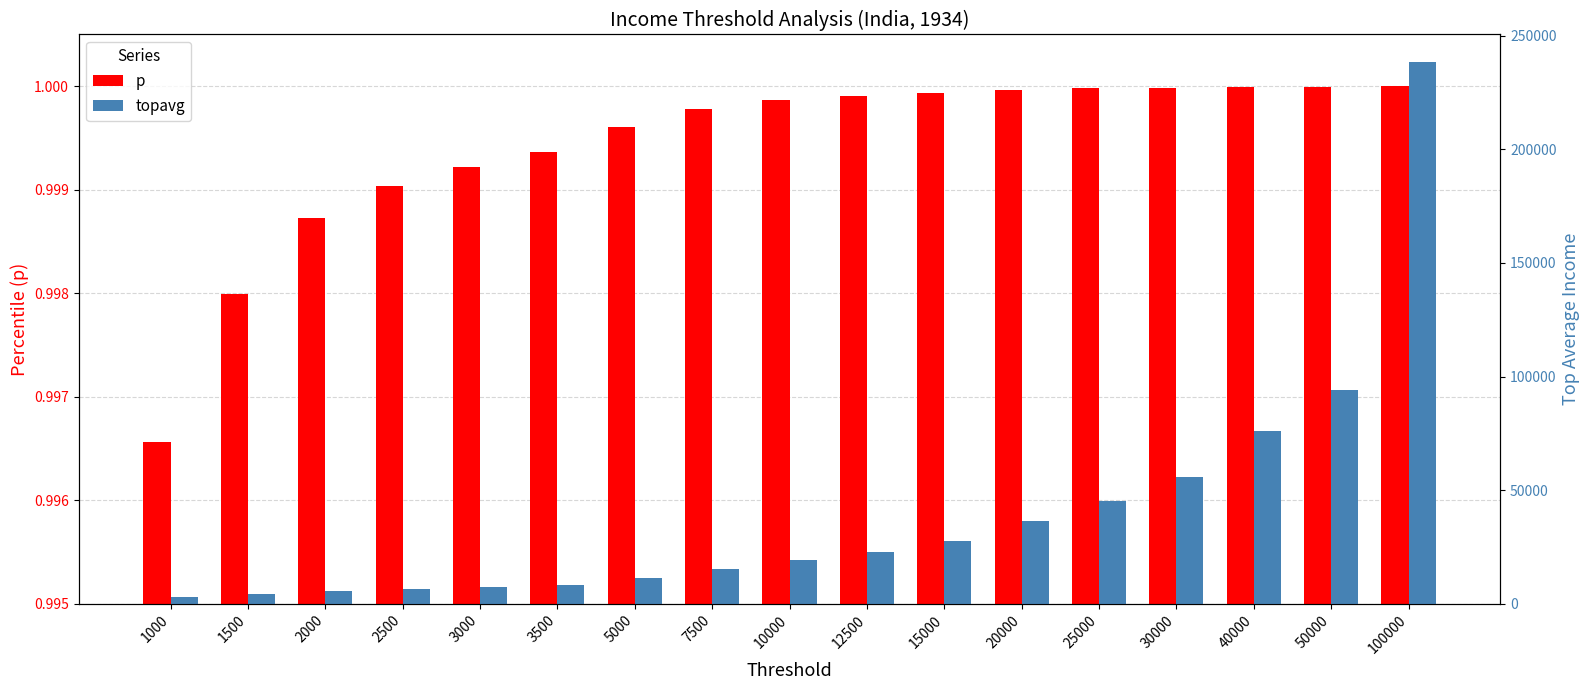

Is the value of p at 2500 greater than the value of topavg at 100000?

No